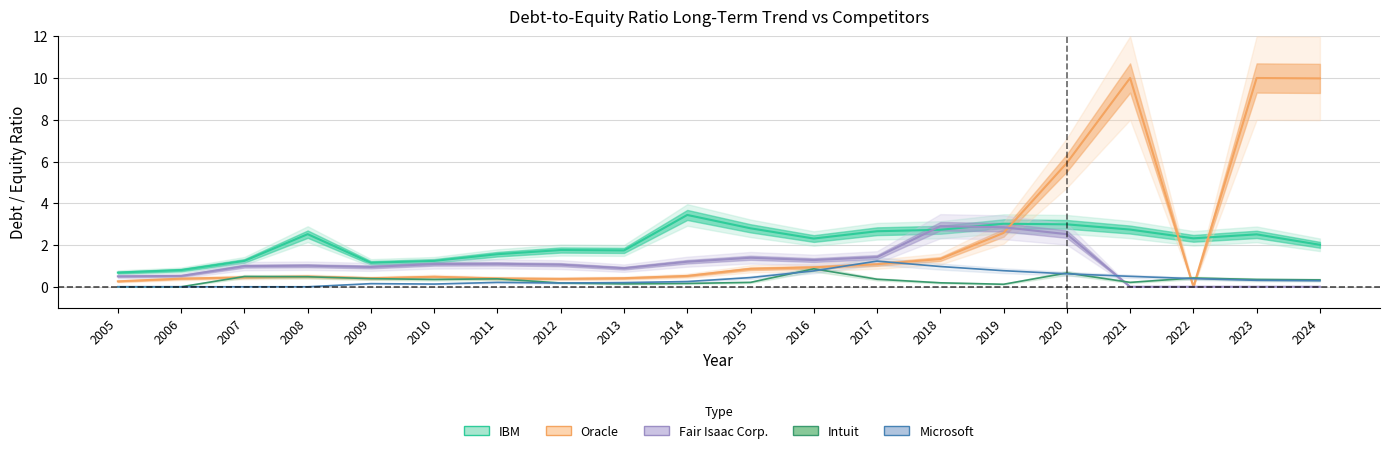

True or false: Fair Isaac Corp. has a value of 1.9 at 2019.

False